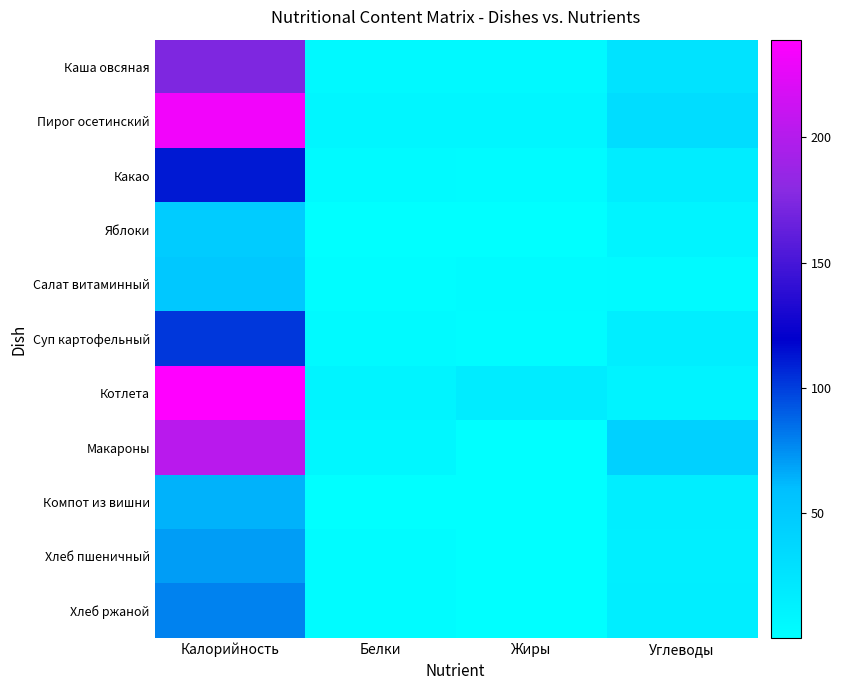

Between Углеводы and Калорийность, which is larger?

Калорийность